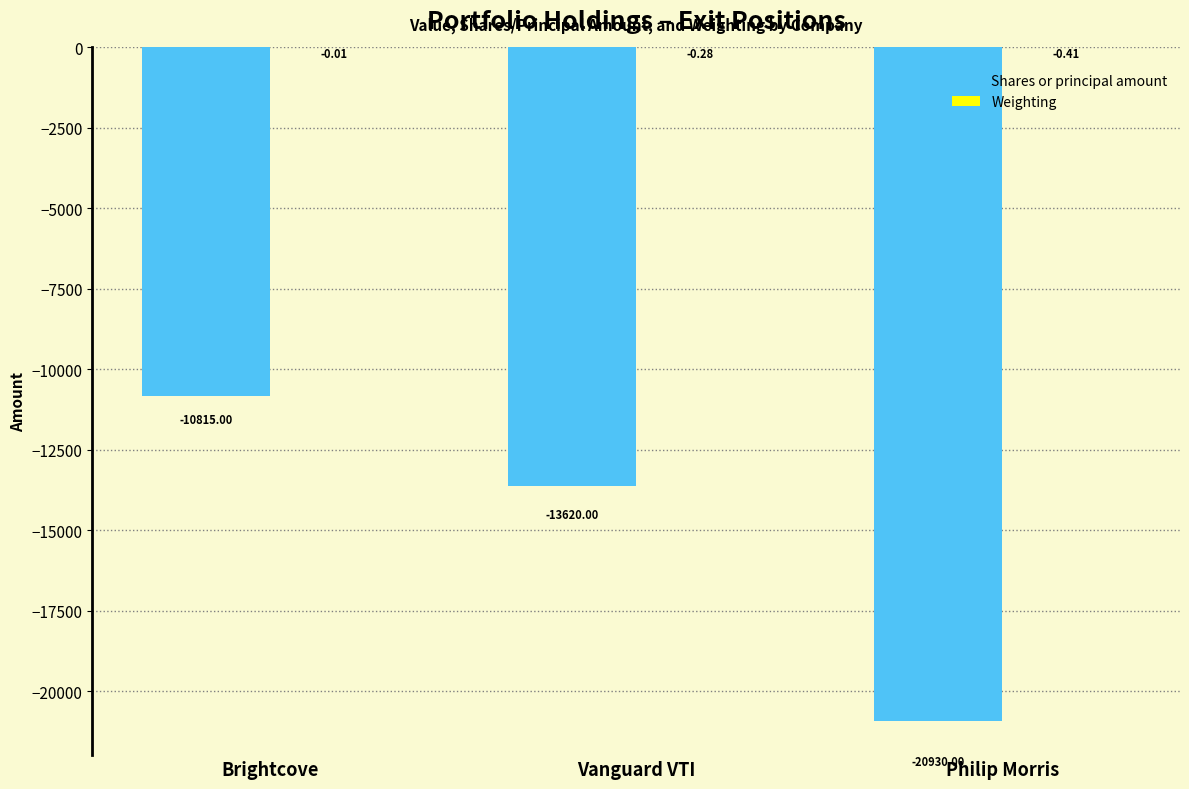

What is the total value across all series at Brightcove?

-10815.0